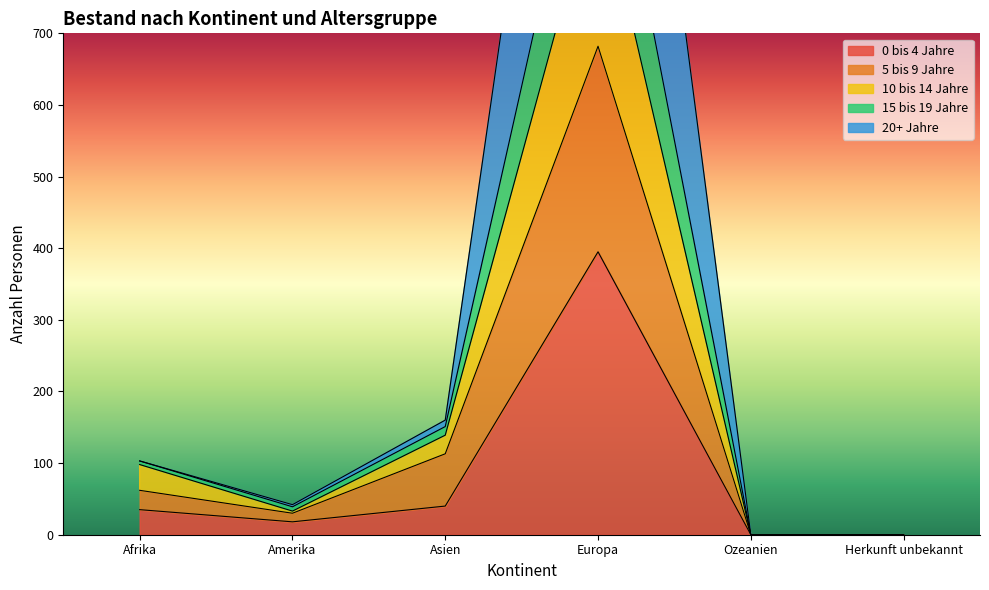

At which label is 0 bis 4 Jahre closest to 197?

Asien